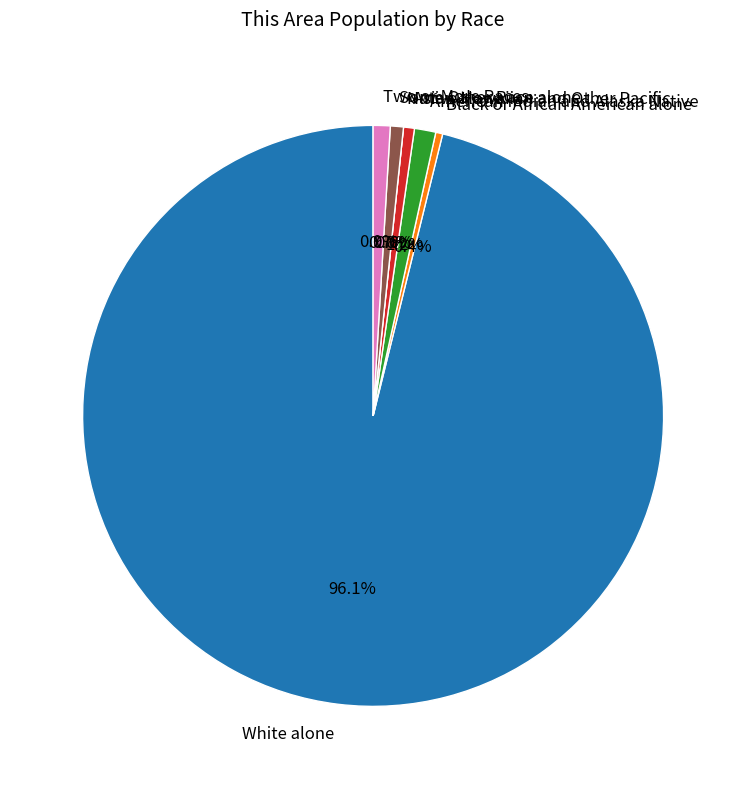

What is the change in value from White alone to American Indian and Alaska Native?

-3921